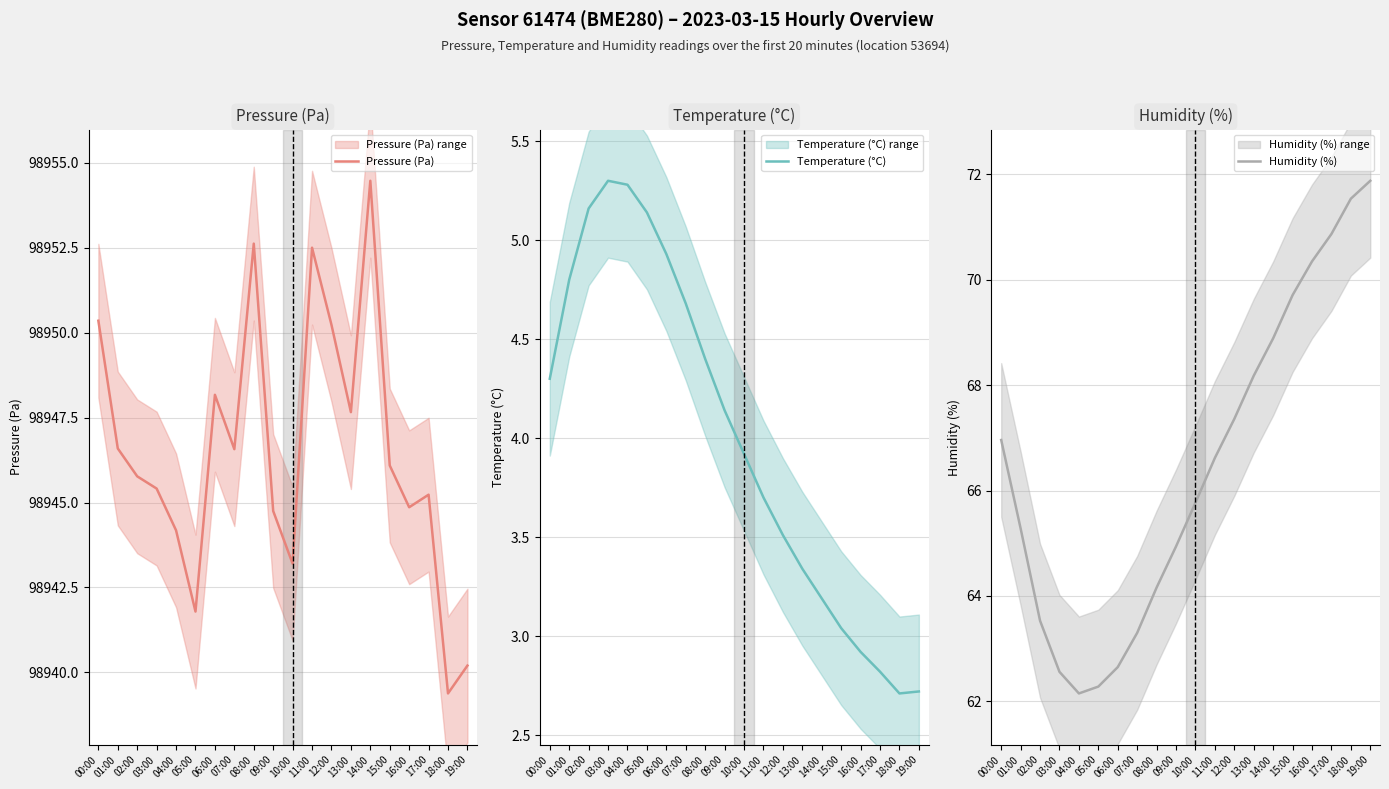

What is the sum of all Humidity (%) values?

1329.0